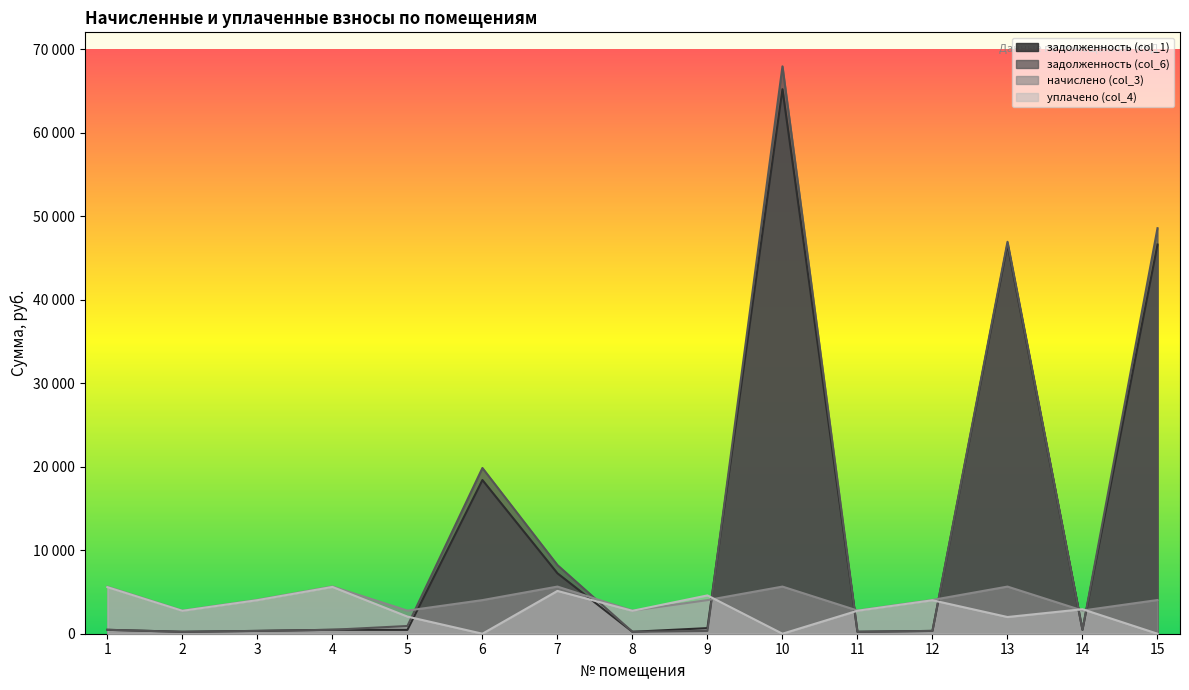

Is it true that задолженность (col_6) equals 82.3 at 2?

False